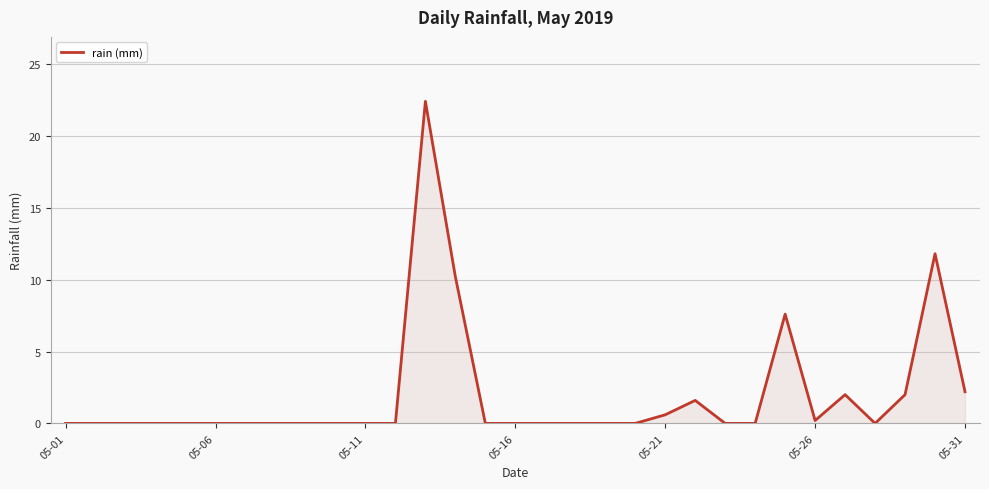

What is the greatest value displayed?

22.4